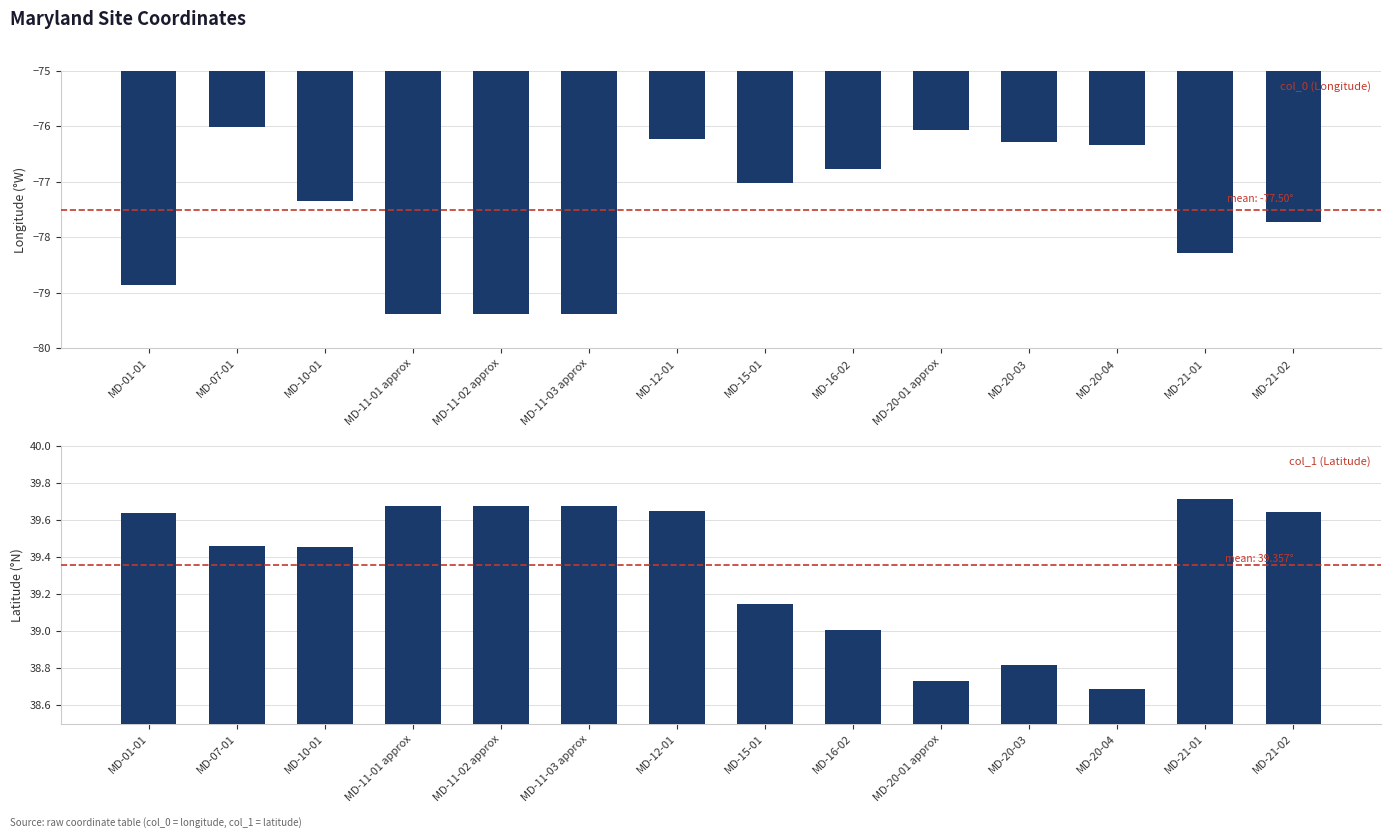

The value of col_1 (Latitude) at MD-15-01 is 39.1. True or false?

True